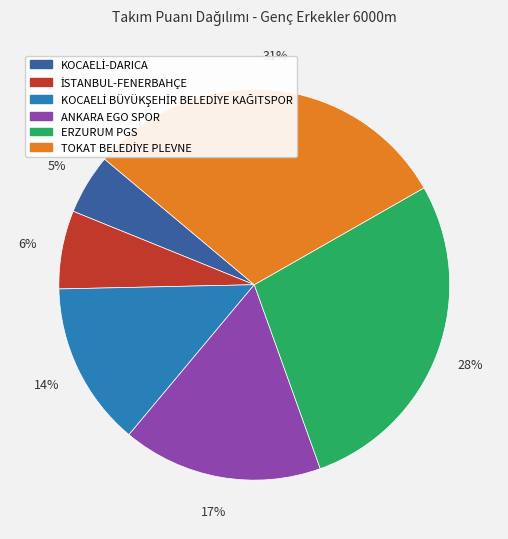

How many segments does this pie chart have?

6